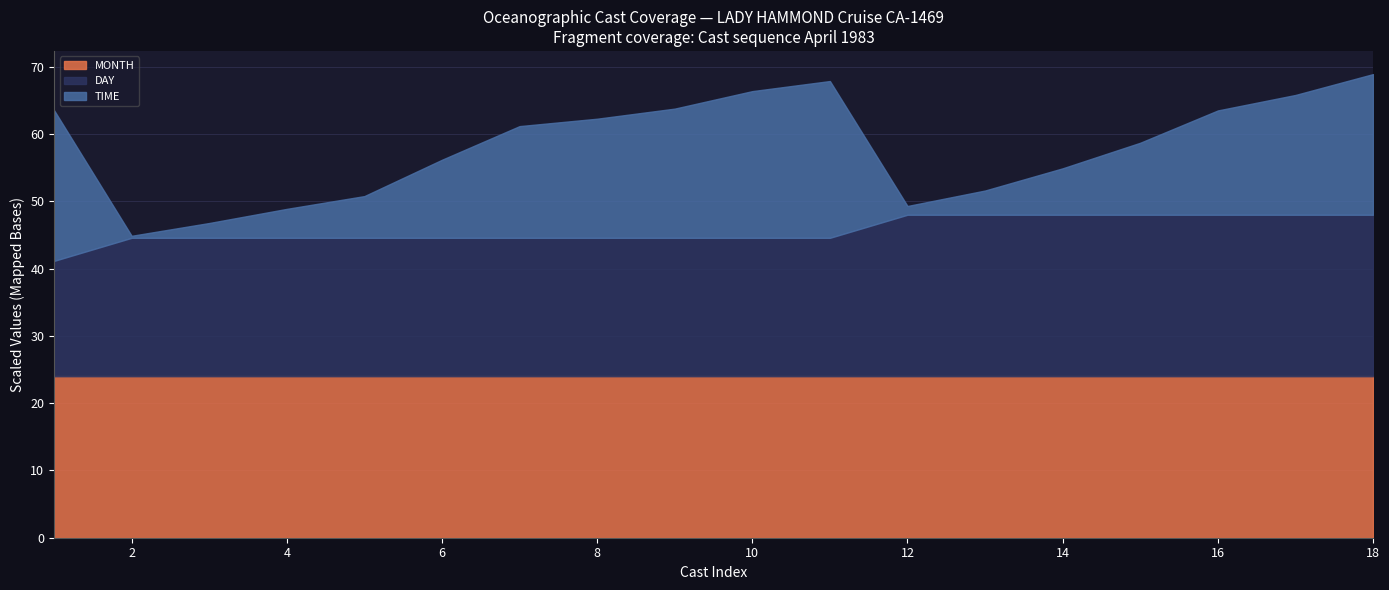

True or false: DAY and MONTH intersect in this chart.

False